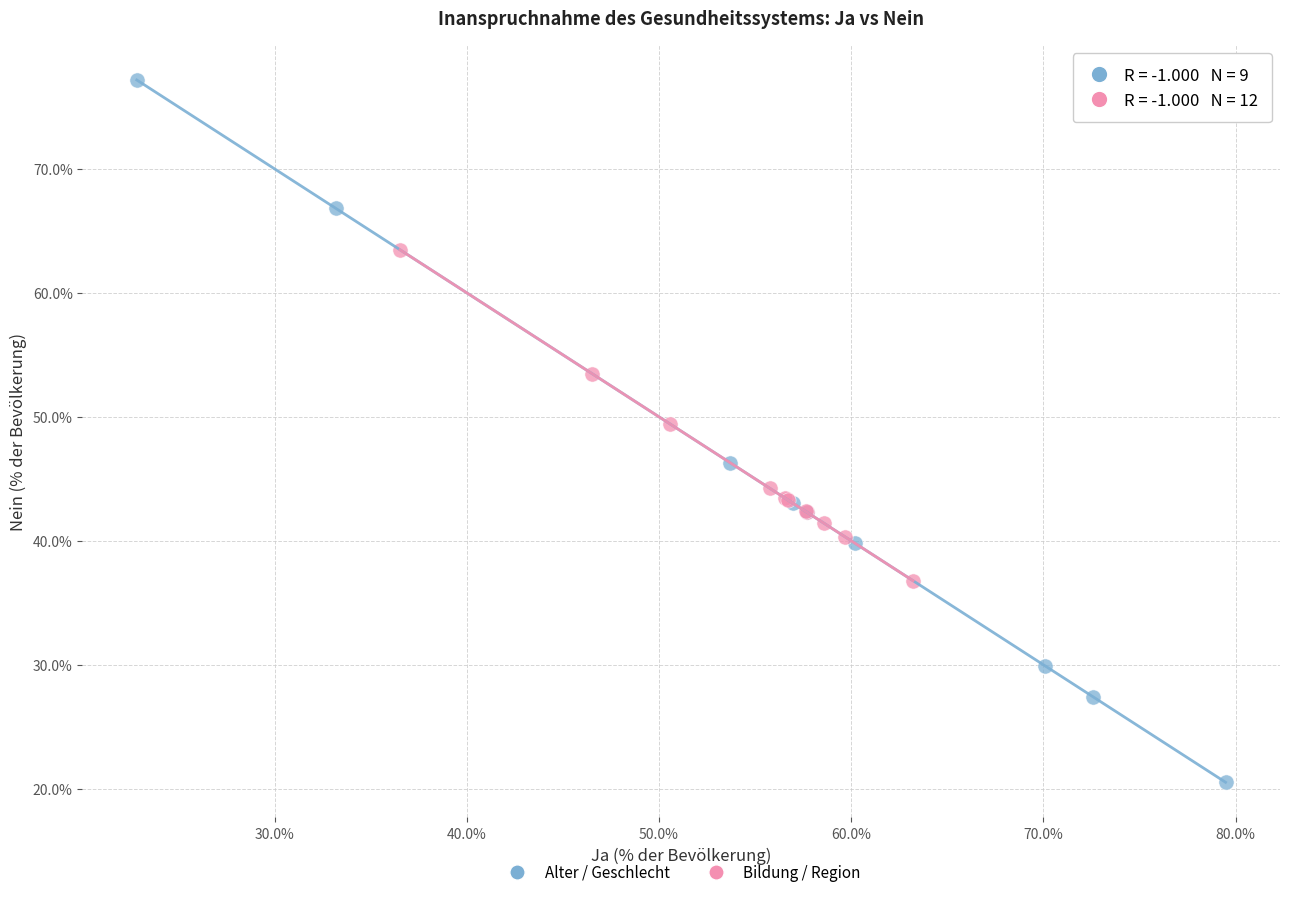

Which series reaches the maximum Y coordinate?

Alter / Geschlecht